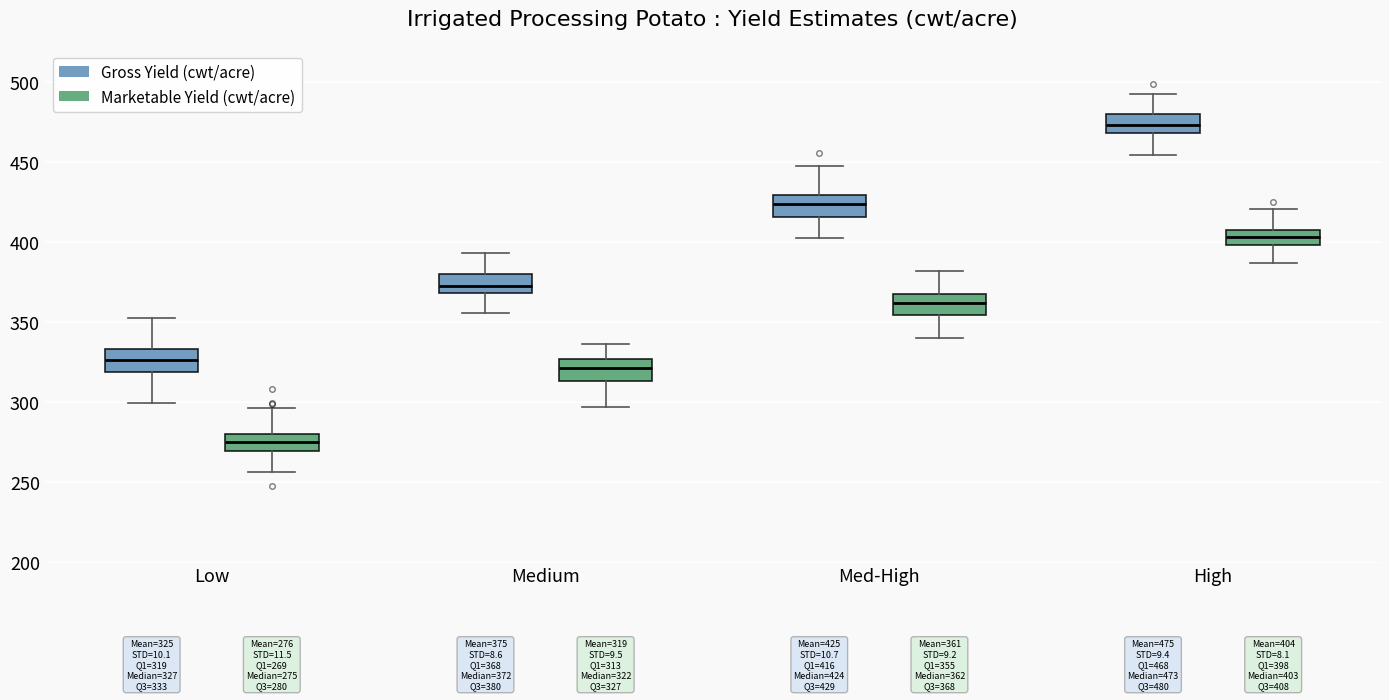

Which box's median line is the highest?

High (Gross Yield (cwt/acre))